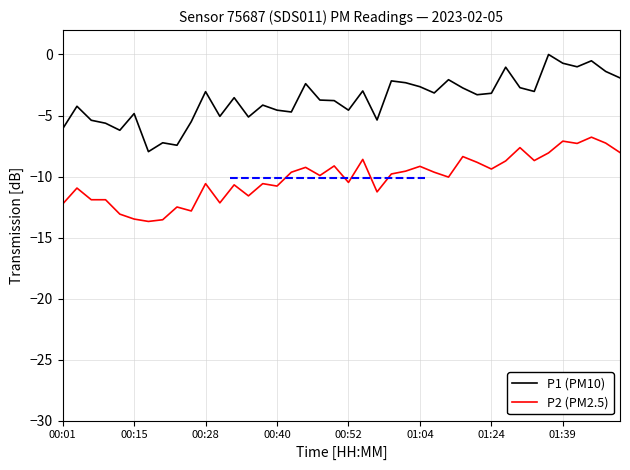

Which series has the largest range (max minus min)?

P1 (PM10)